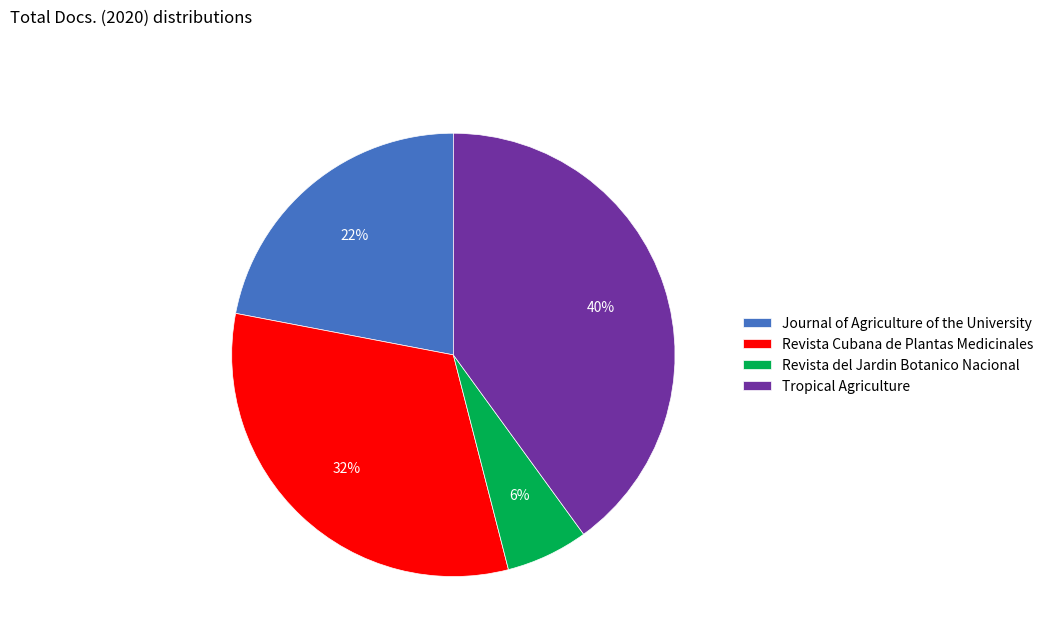

How many segments does this pie chart have?

4